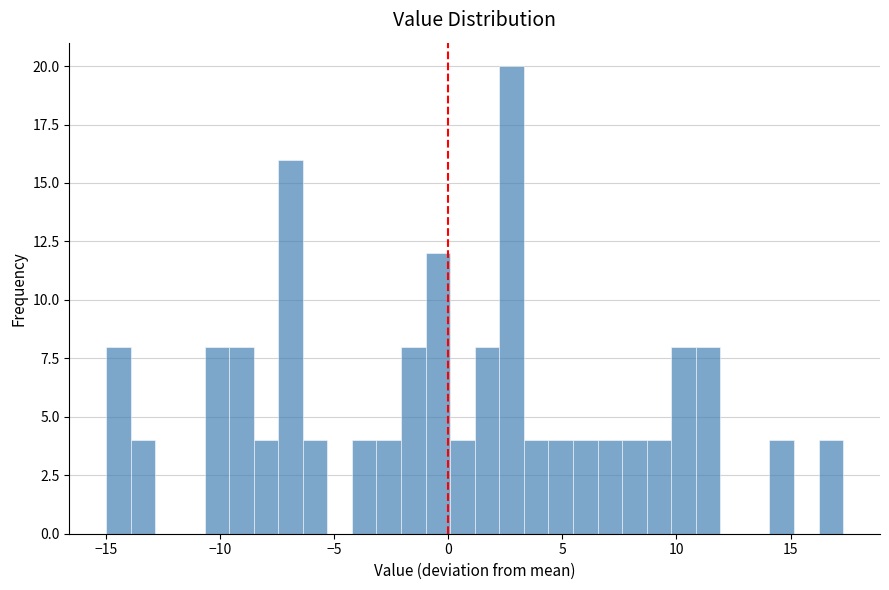

Around what value on the x-axis is the tallest bar? Give the approximate position of its centre, as read against the axis.

3.0